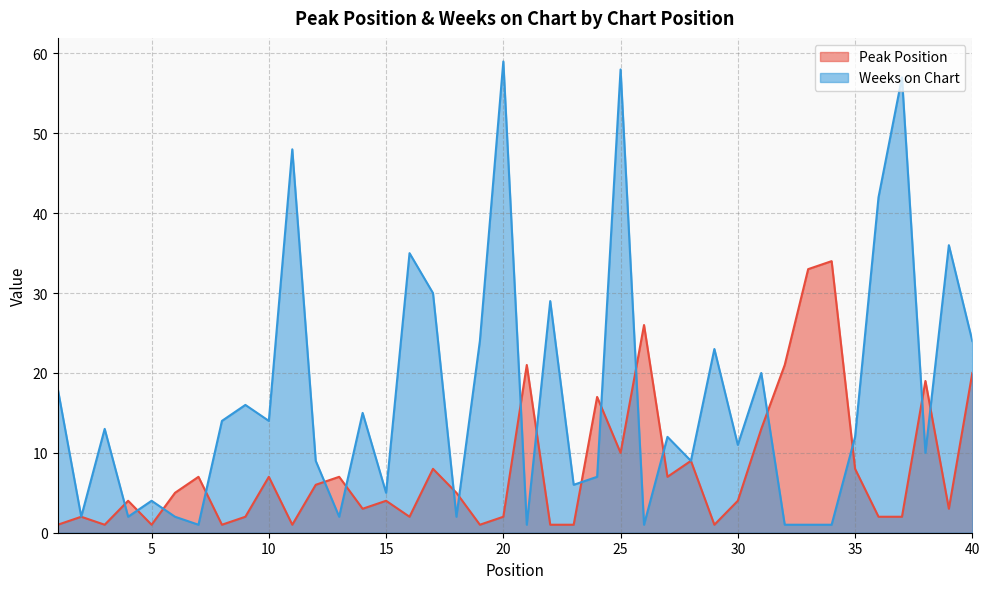

The Peak Position series shows 2 at 2. True or false?

True